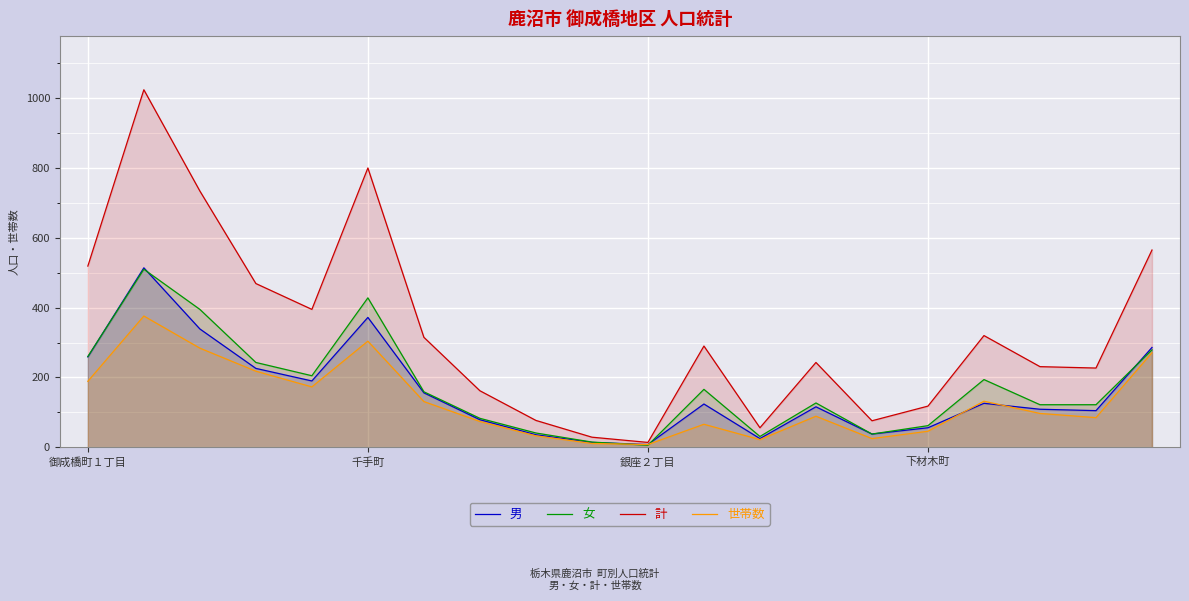

List the series in order of their peak value, lowest first.

世帯数, 女, 男, 計